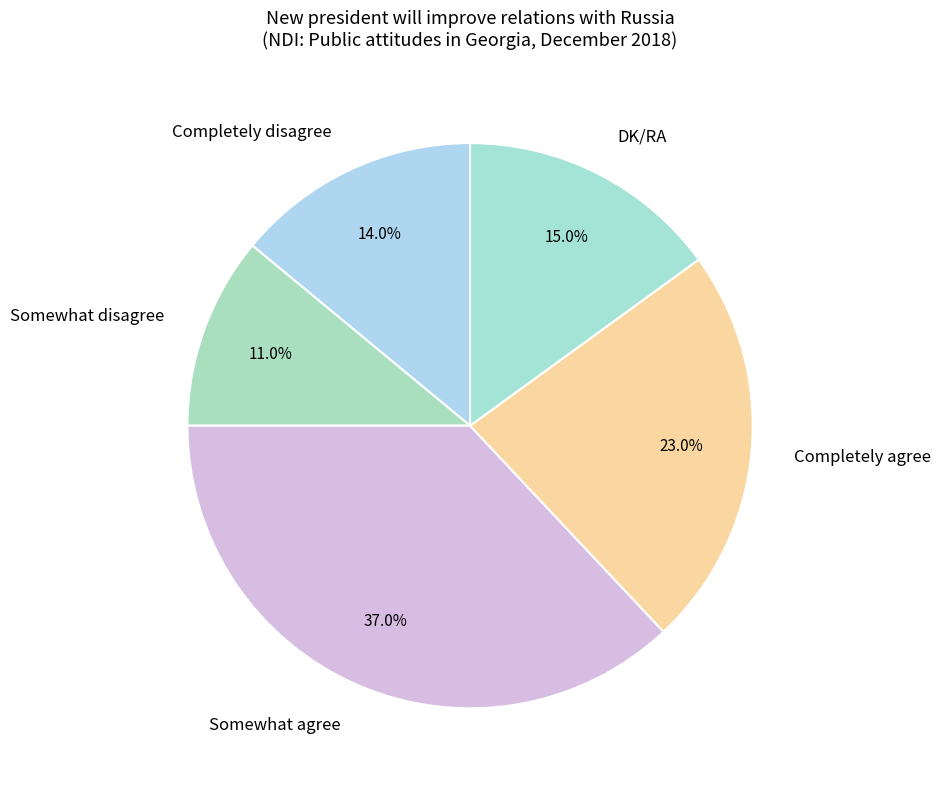

To the nearest percent, what is the difference between the largest and smallest slice percentages?

26%